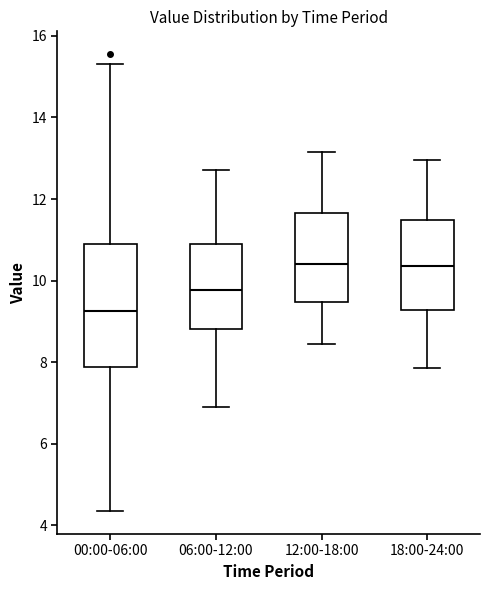

Where is the lower edge of the box for 12:00-18:00 on the y-axis? The values are not printed on the chart, so give them approximately, as read against the axis.

9.4